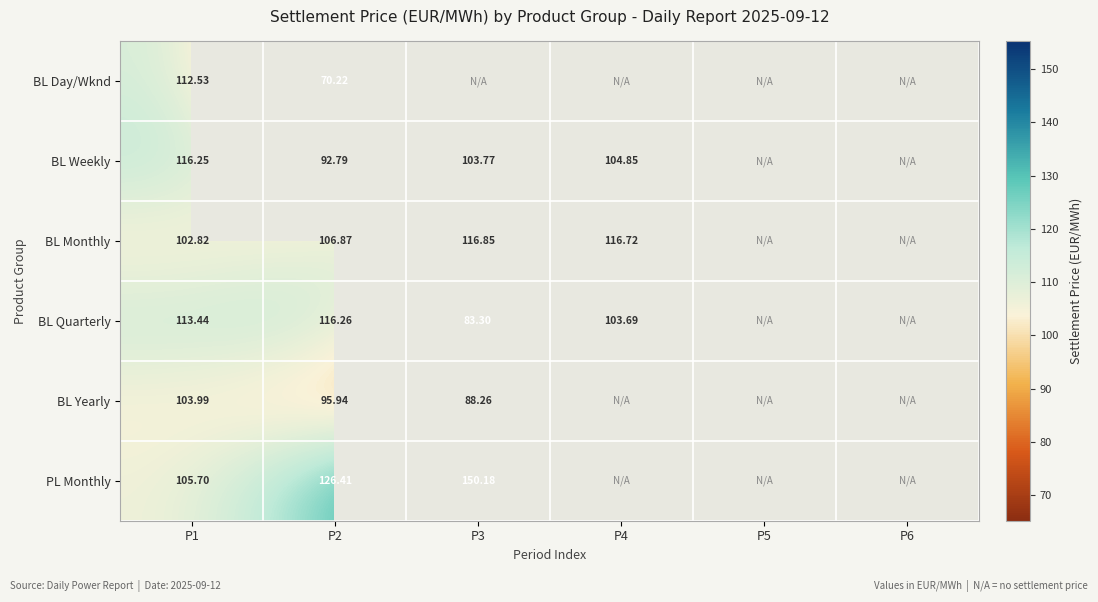

The PL Monthly series shows 214.3 at P3. True or false?

False